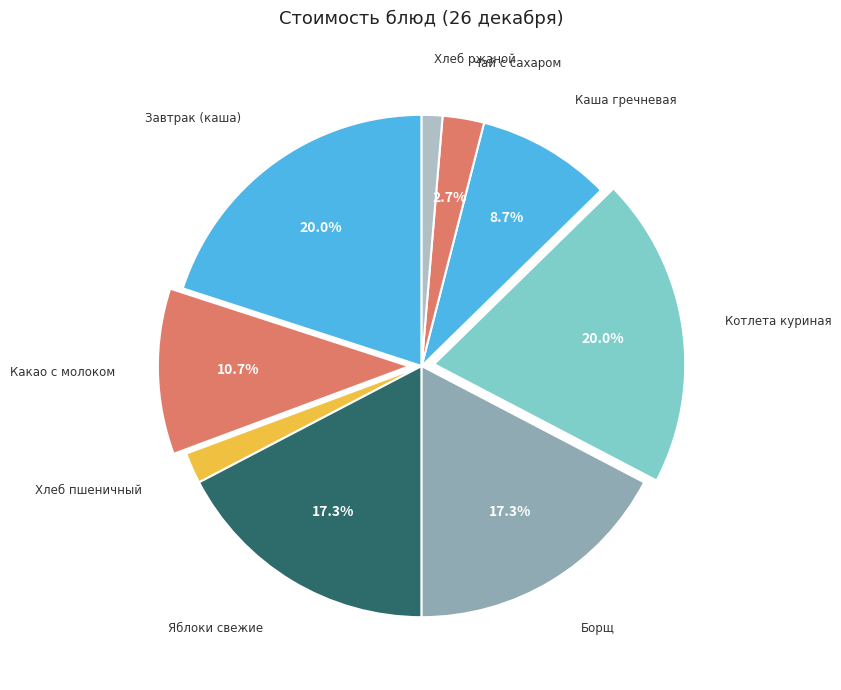

Count the number of slices in the pie.

9